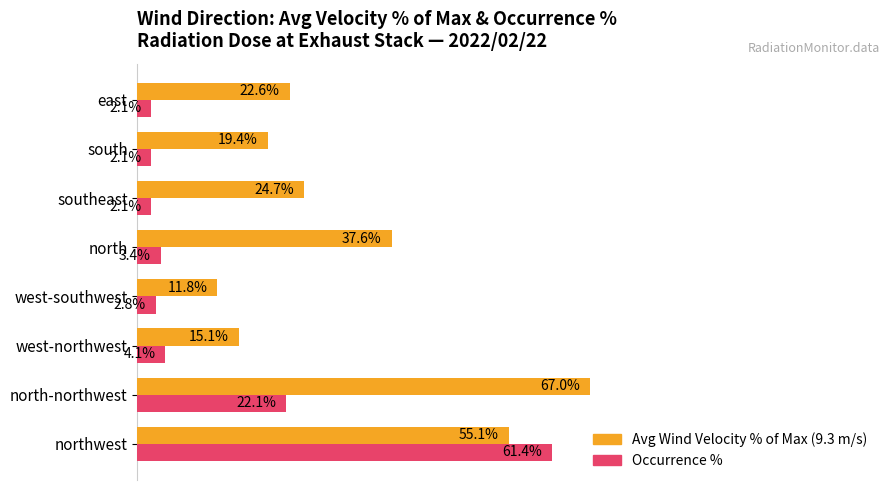

At which category is the sum across all series the highest?

northwest